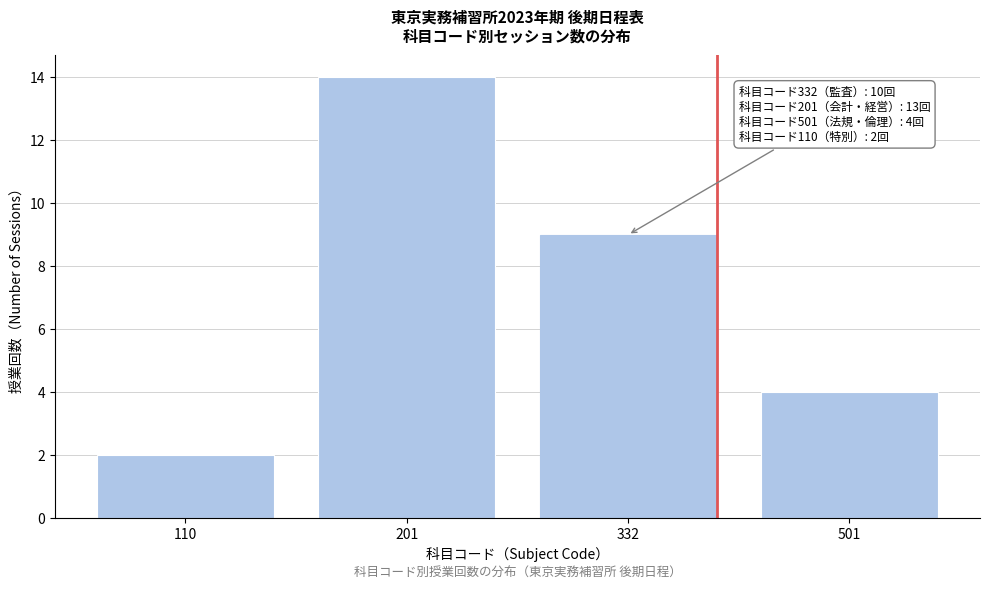

Reading right to left, extract all data points from this chart.

4	9	14	2